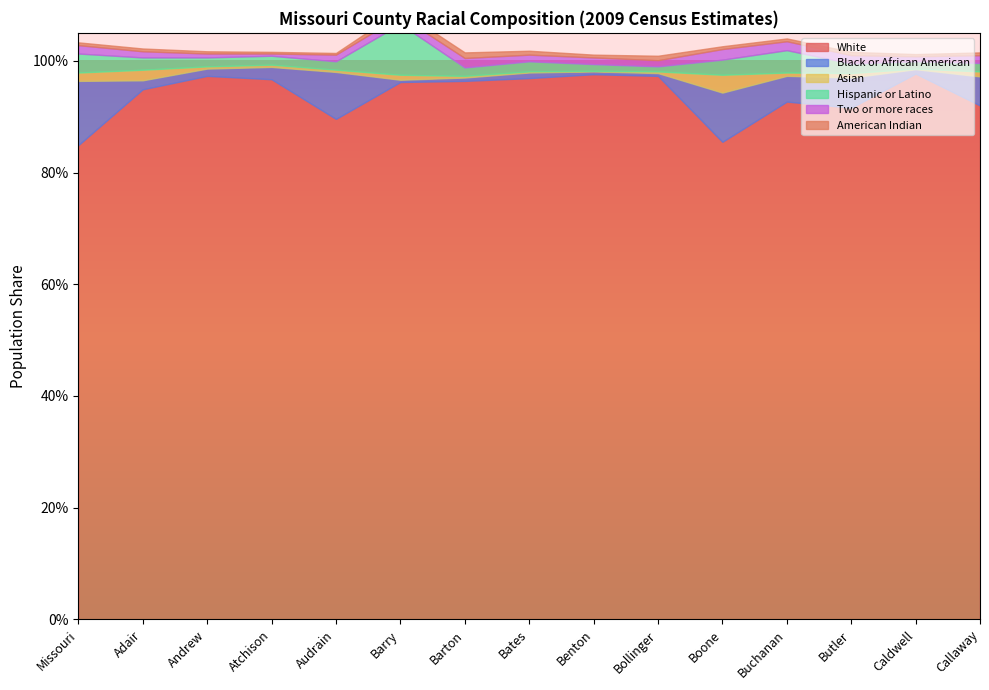

How many lines are shown in the chart?

6